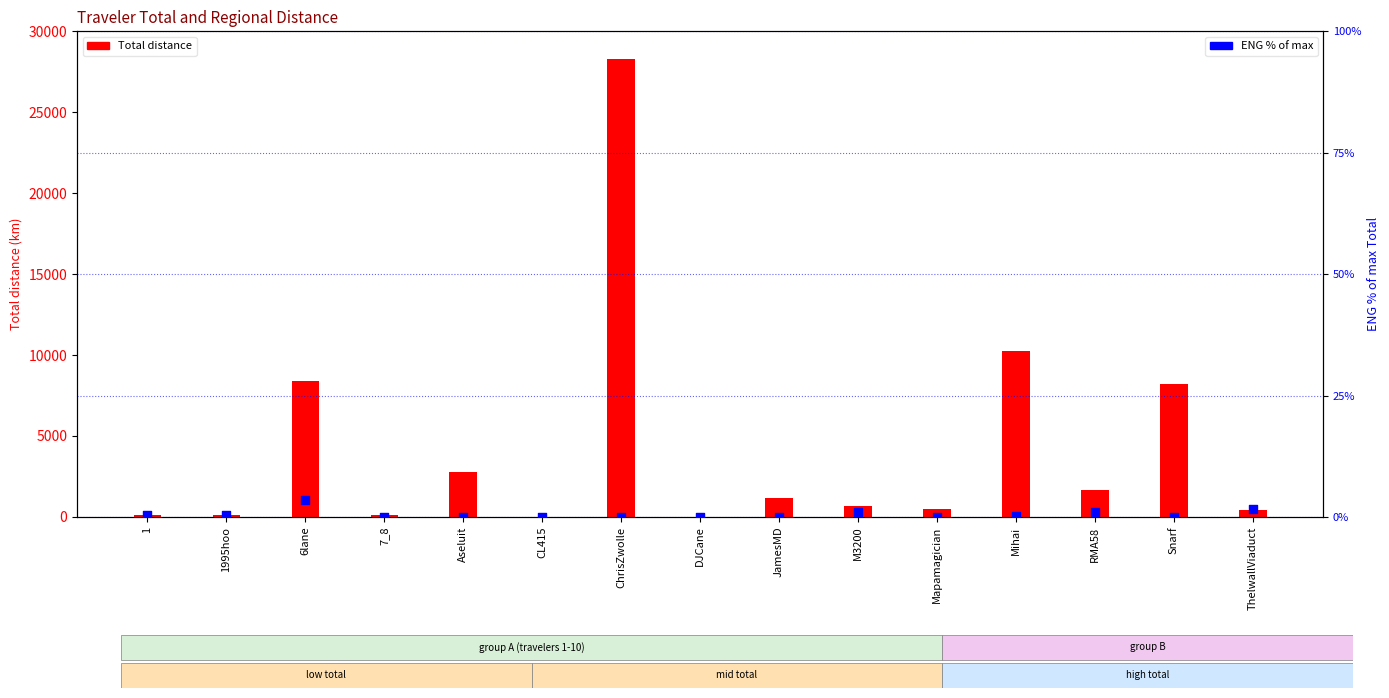

Is the value of ENG (% of max) at M3200 greater than the value of Total at ThelwallViaduct?

No